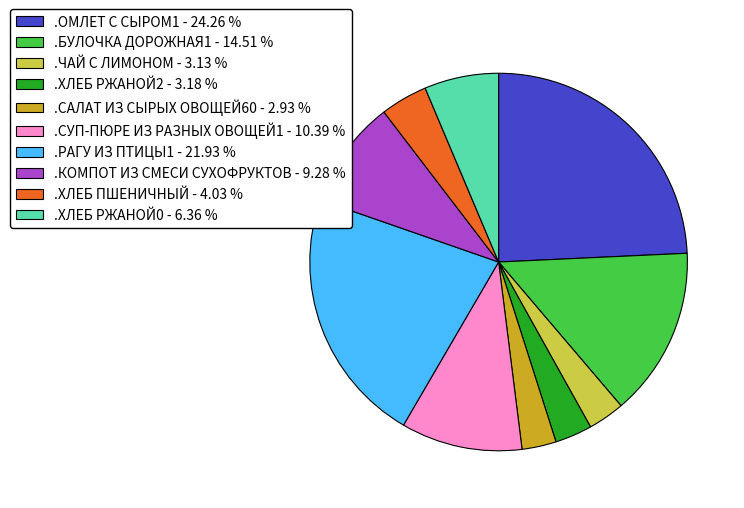

Do .СУП-ПЮРЕ ИЗ РАЗНЫХ ОВОЩЕЙ1 and .ХЛЕБ РЖАНОЙ0 together represent more than half of the pie?

No